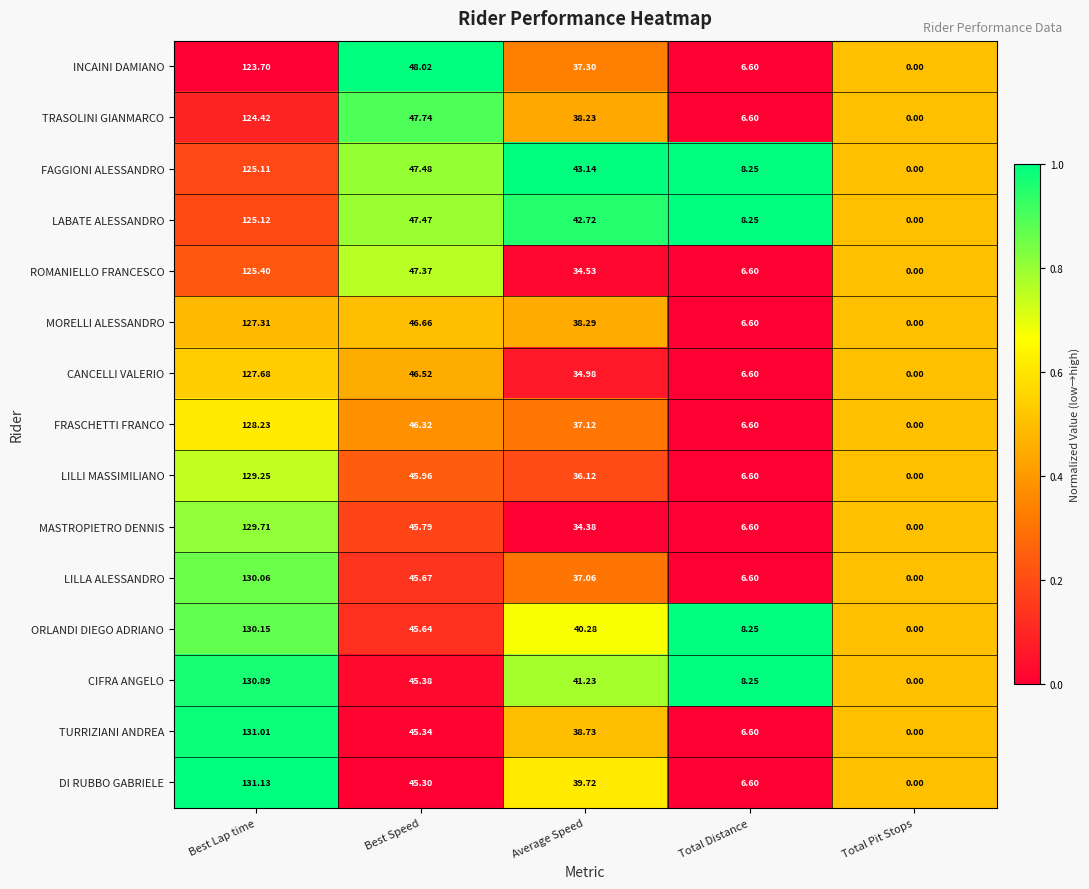

Which series has the widest spread of values?

DI RUBBO GABRIELE